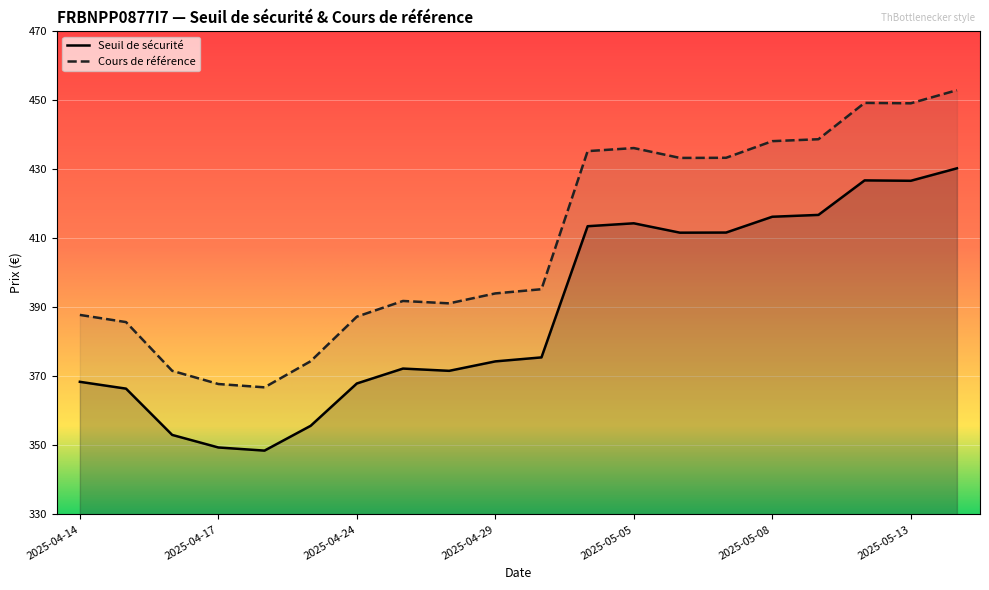

Reading left to right, list all the values displayed in this chart.

Seuil de sécurité: 368.4	366.4	353.0	349.4	348.5	355.7	367.9	372.3	371.6	374.3	375.5	413.5	414.4	411.6	411.7	416.3	416.8	426.8	426.7	430.3
Cours de référence: 387.8	385.7	371.6	367.8	366.8	374.4	387.3	391.9	391.2	394.0	395.3	435.3	436.2	433.3	433.4	438.2	438.7	449.3	449.1	452.9